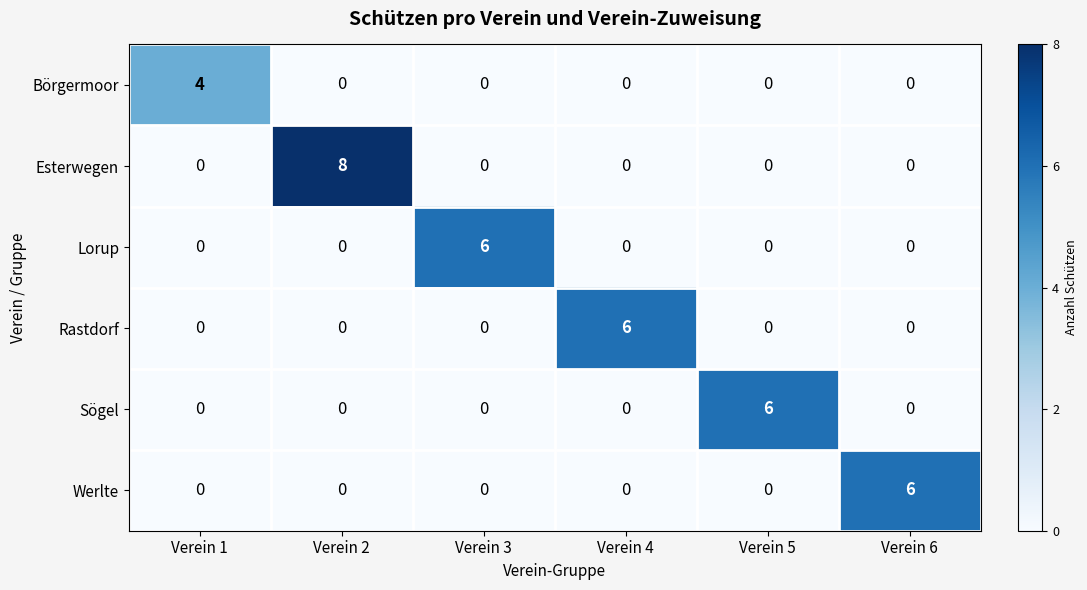

What is the difference between the highest and lowest values at Verein 6?

6